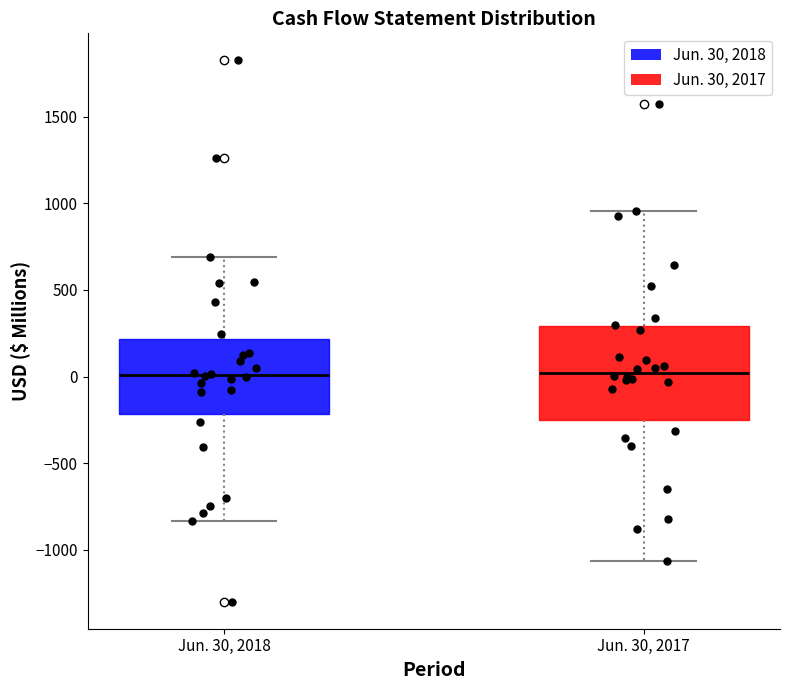

Comparing the boxes themselves (not the whiskers), which one is the tallest?

Jun. 30, 2017